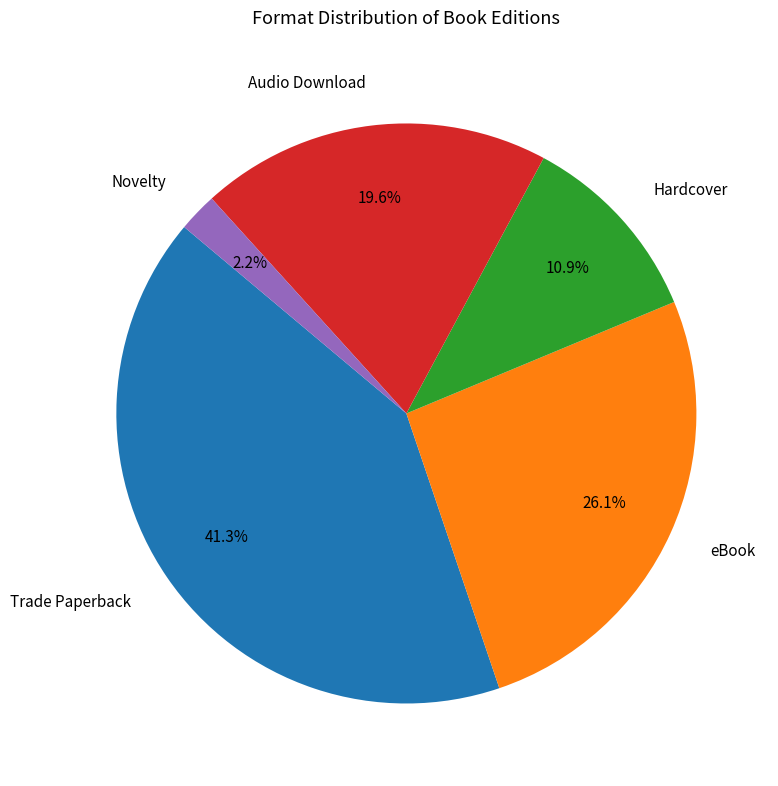

To the nearest percent, what is the difference between the largest and smallest slice percentages?

39%